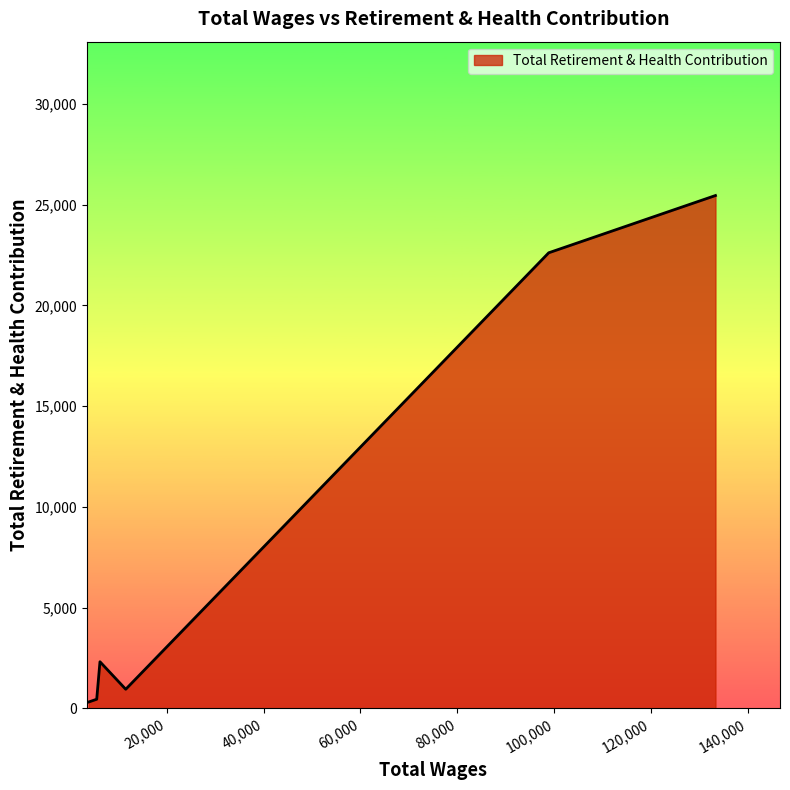

True or false: there are more than 2 points higher than both neighbors.

False